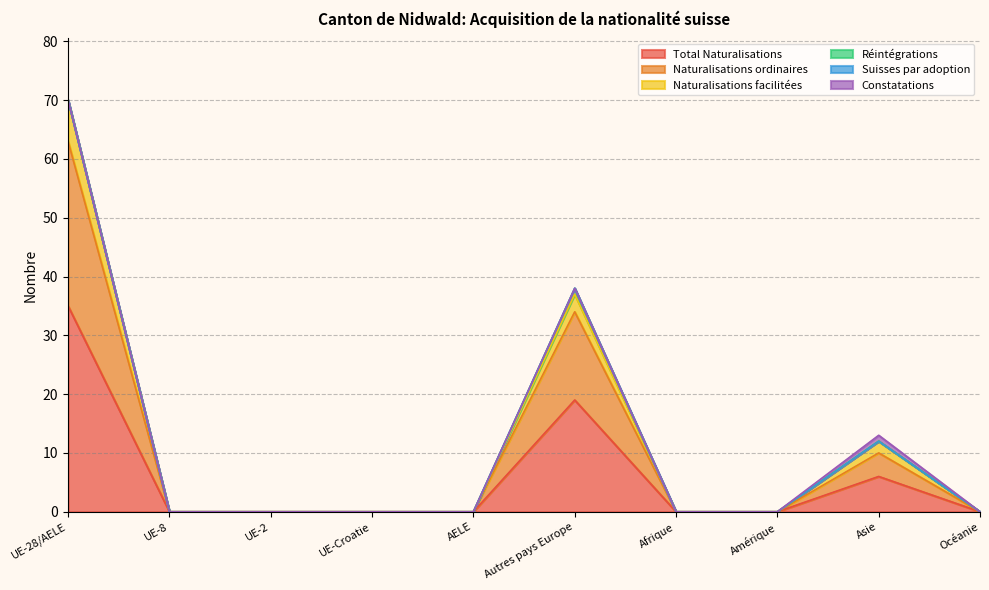

Does the chart display data point markers on the line(s)?

No